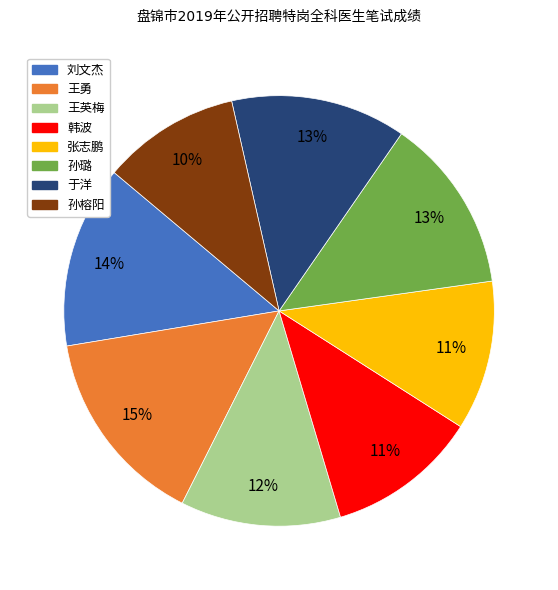

Does any single category account for the majority?

No